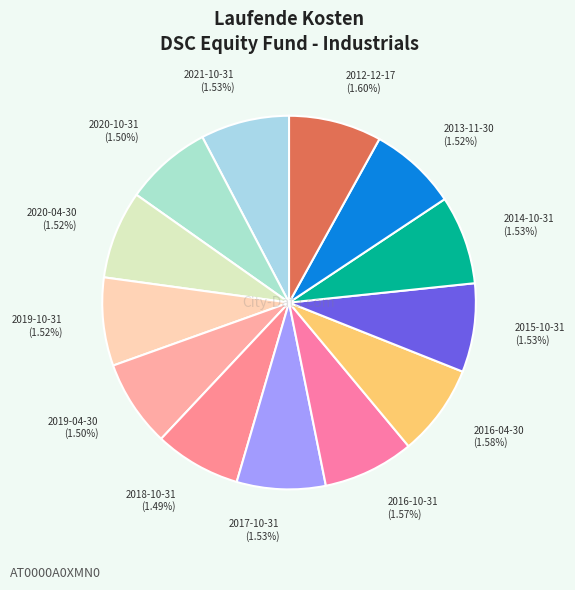

To the nearest percent, what is the combined percentage of 2016-04-30 and 2020-04-30?

16%